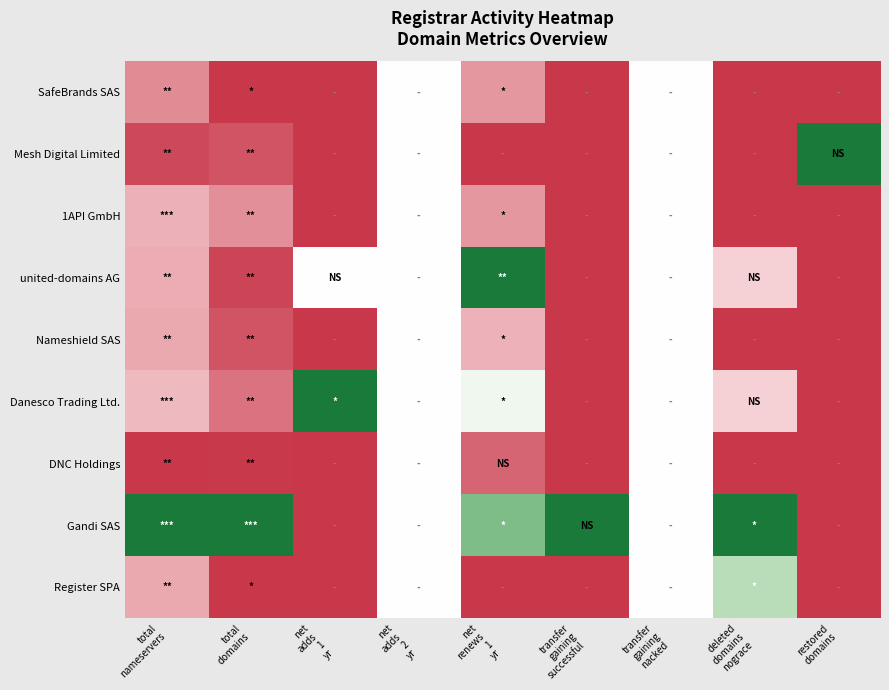

At which category is the sum across all series the highest?

net
adds
2
yr